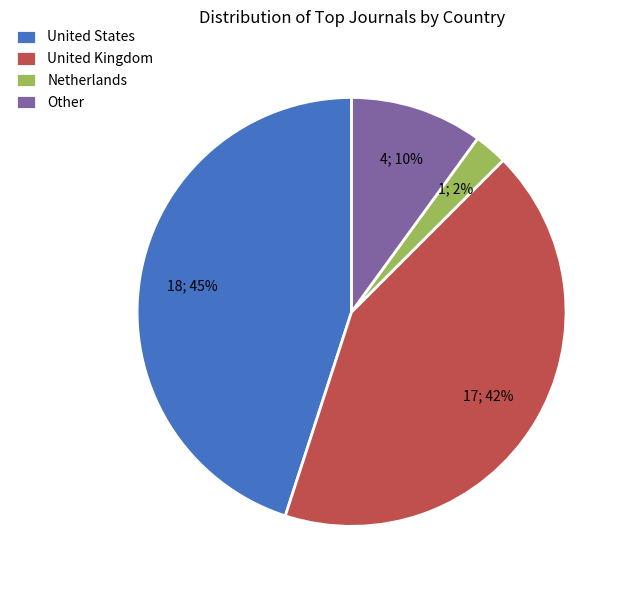

To the nearest percent, what is the average slice percentage?

25%